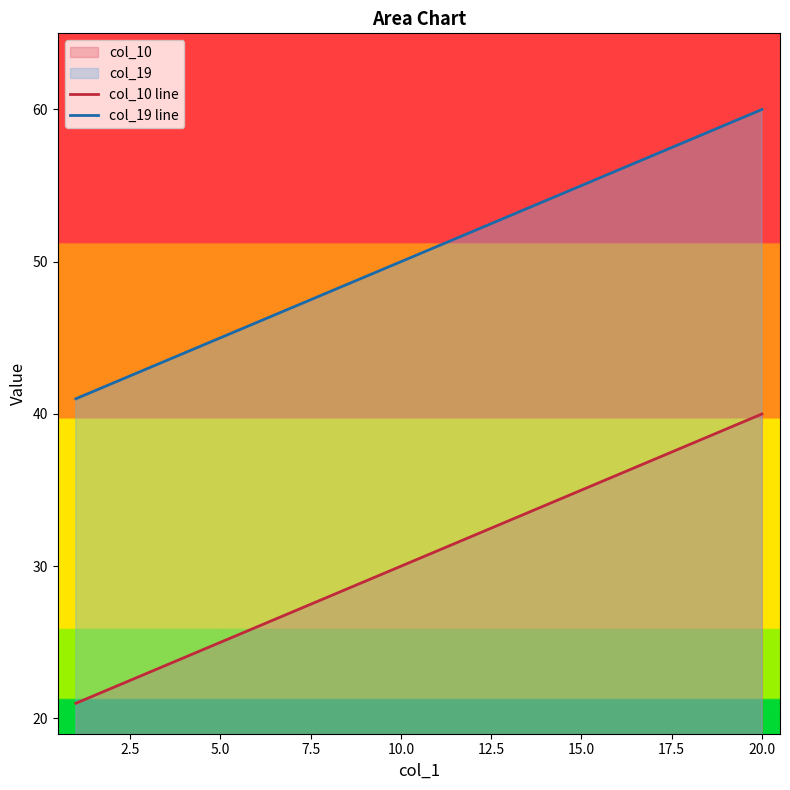

What is the difference between the second highest and second lowest values in the col_19 line series?

17